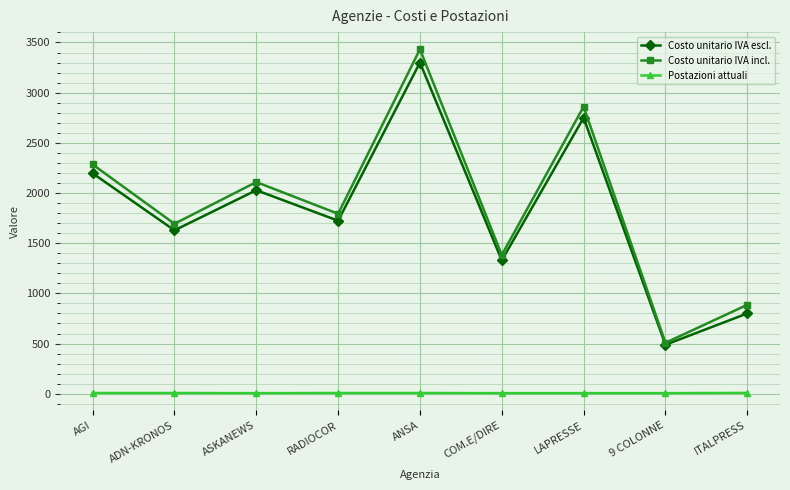

How many categories are shown in the chart?

9